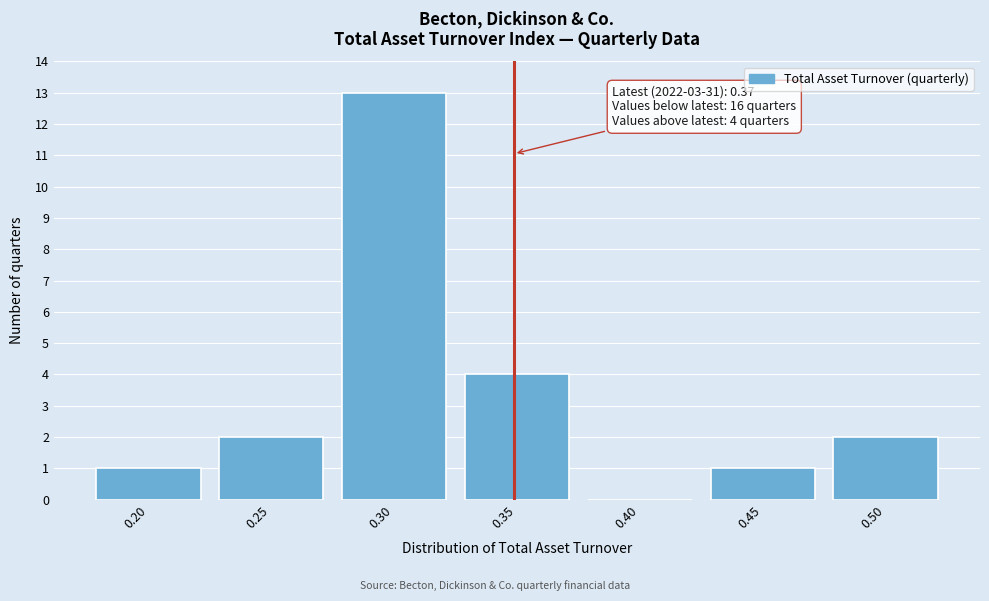

Reading left to right, list all the values displayed in this chart.

0.20=1	0.25=2	0.30=13	0.35=4	0.40=0	0.45=1	0.50=2